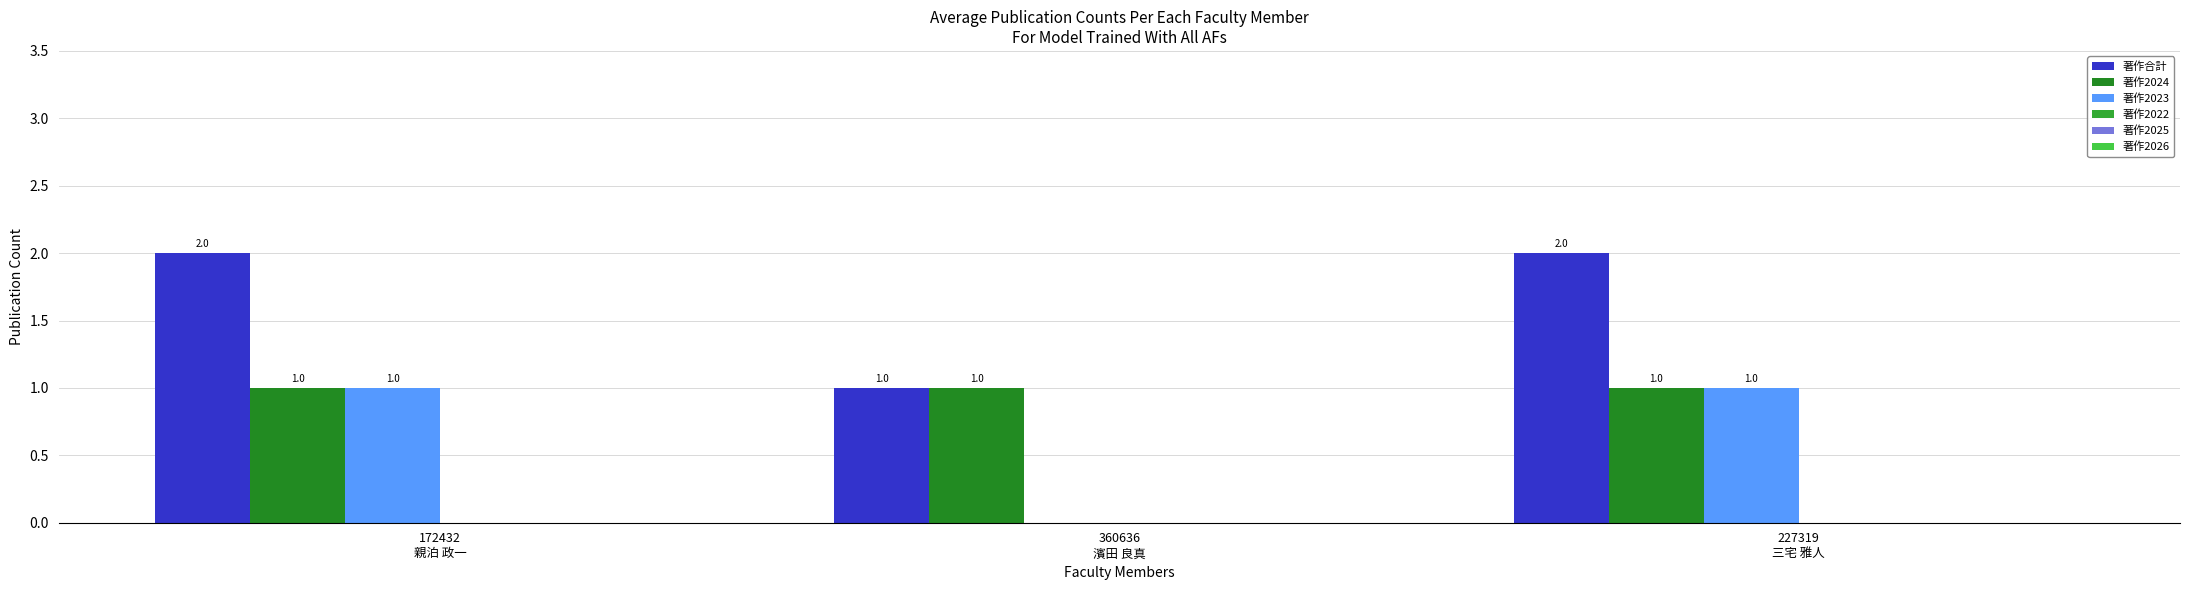

What is the difference between the highest and lowest values at 360636
濱田 良真?

1